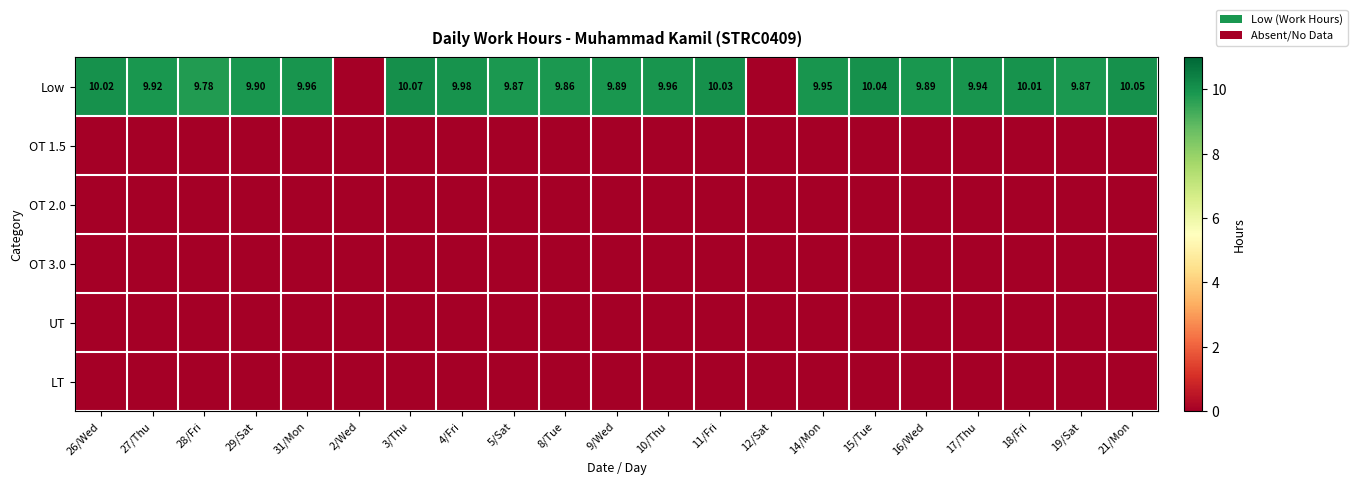

True or false: Low has a value of 6.2 at 27/Thu.

False